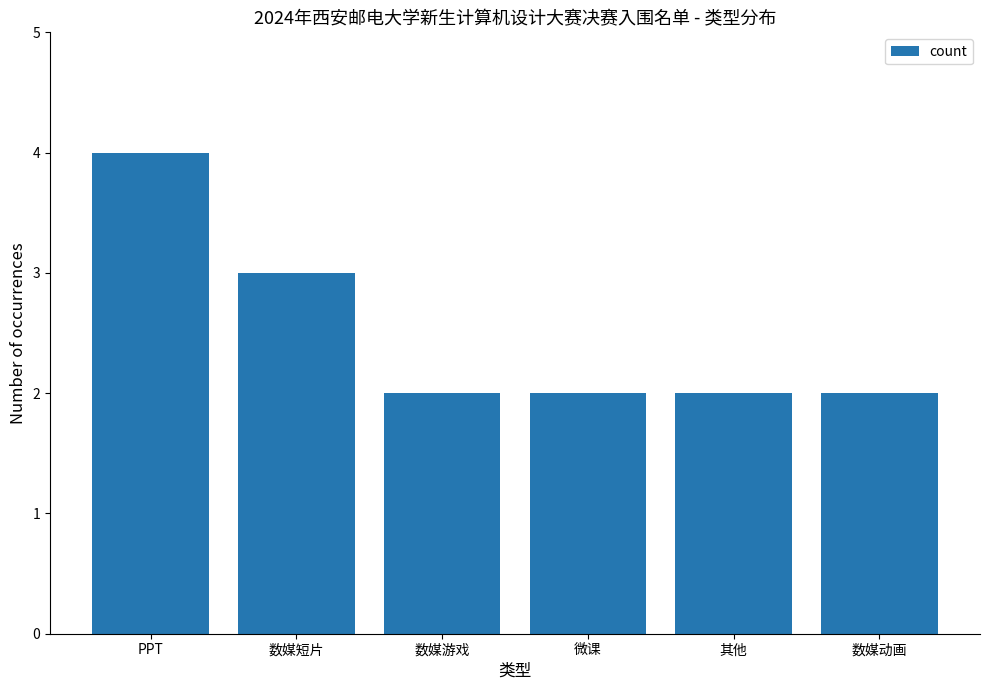

The value at 数媒游戏 is 2. True or false?

True